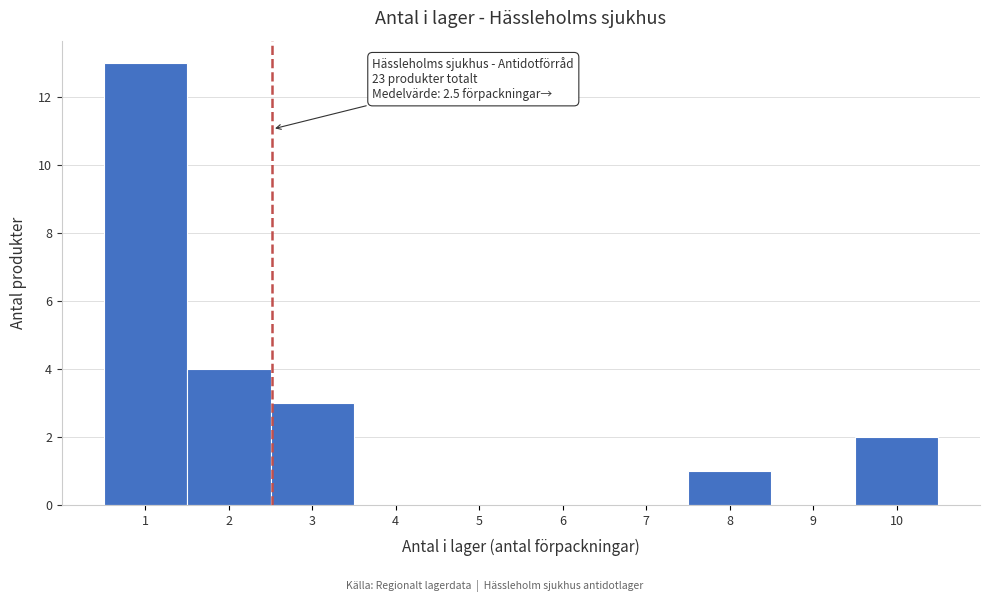

Which range on the x-axis has the tallest bar?

0.5 to 1.5